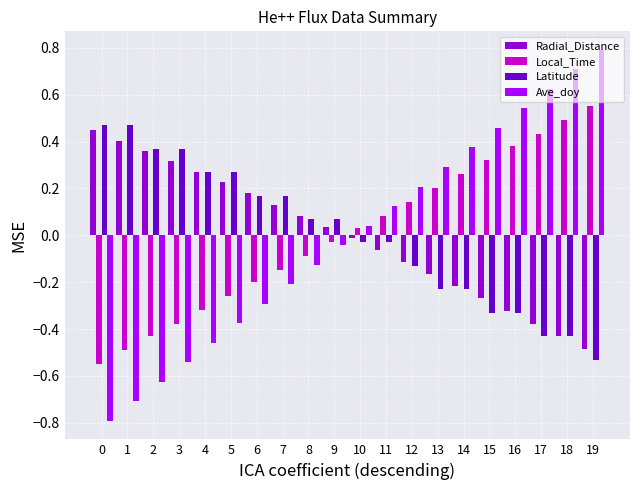

The Ave_doy series shows 0.8 at 19. True or false?

True